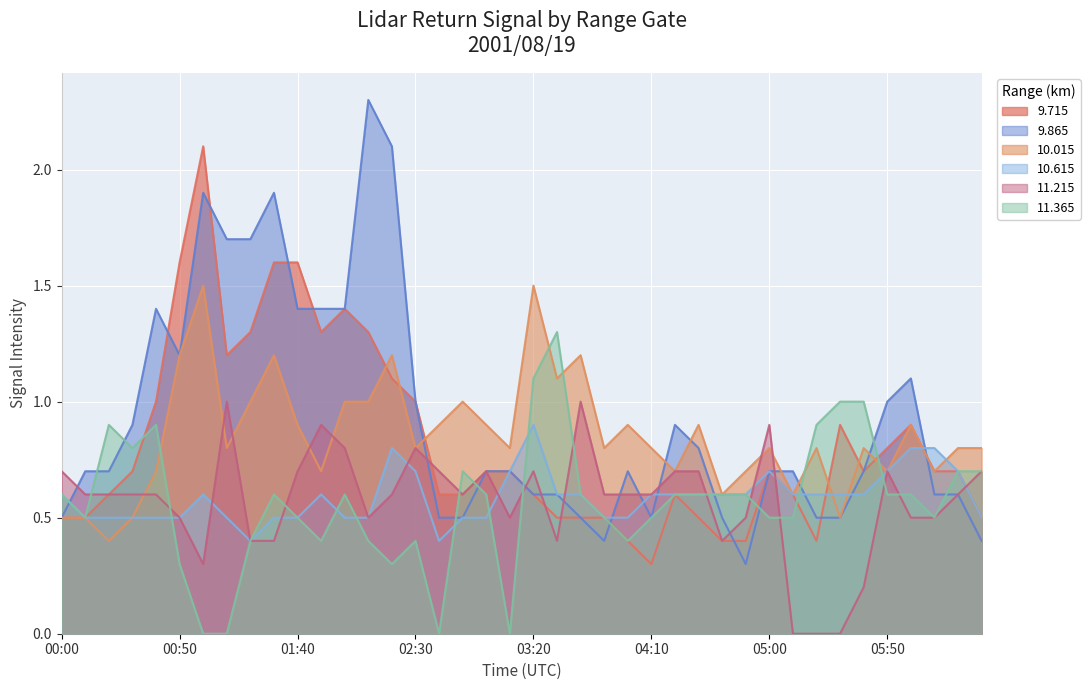

What is the value of the 11.365 point at the 29th from the left?

0.6